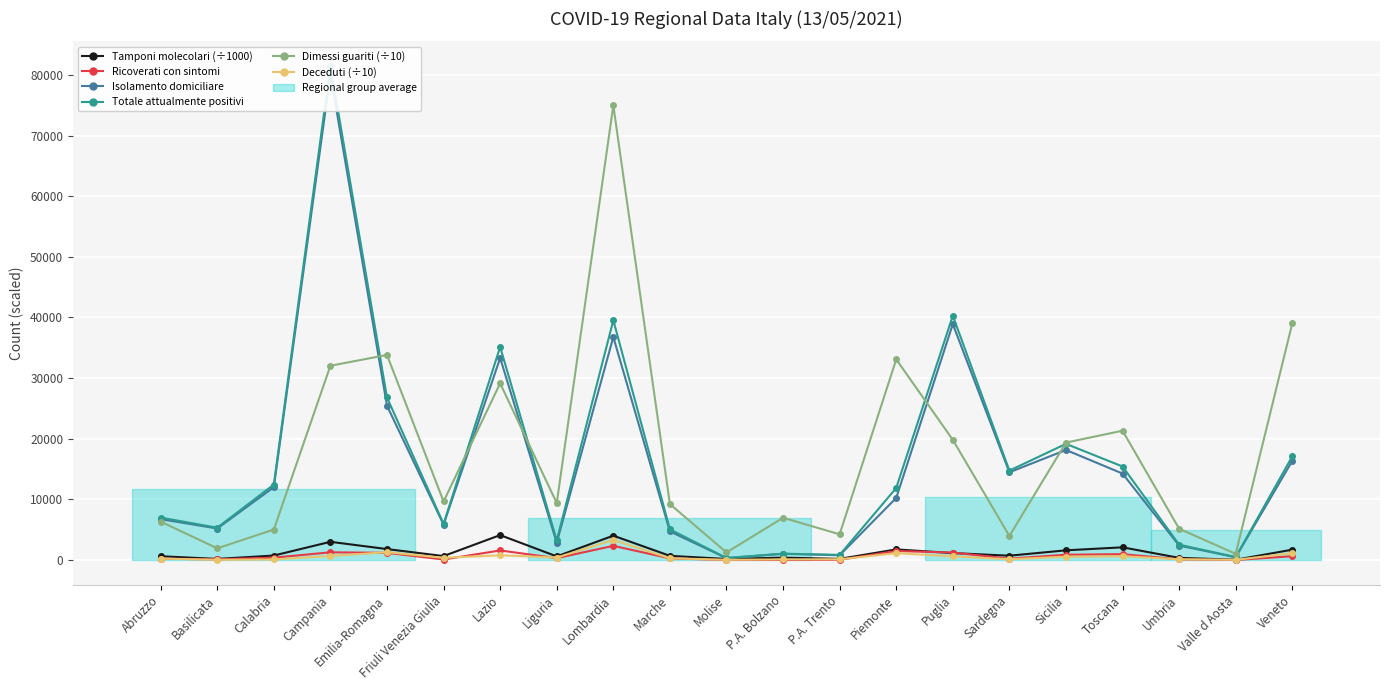

True or false: Dimessi guariti (÷10) and Ricoverati con sintomi cross at least once.

False